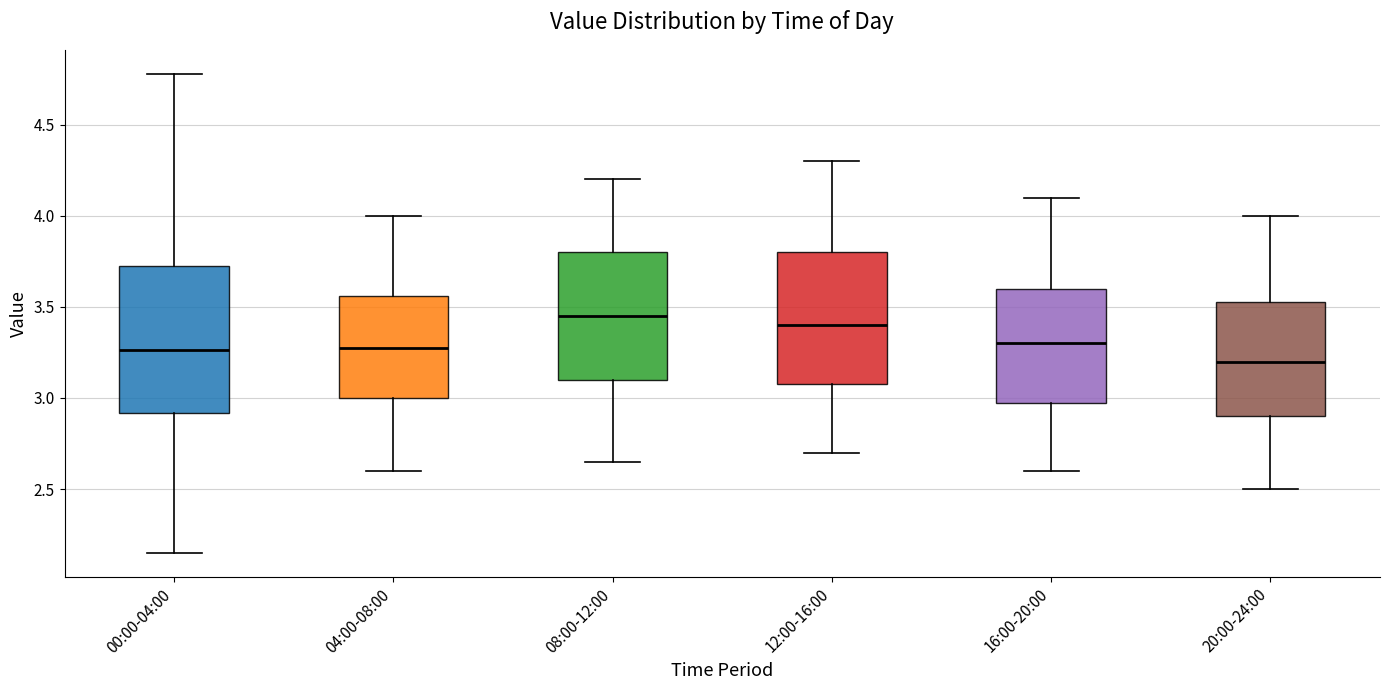

Reading left to right, read every box against the y-axis: the position of its median line, the range the box covers, and the ends of its whiskers. The values are not printed on the chart, so give them approximately, as read against the axis.

00:00-04:00: median 3.25, box 2.90 to 3.75, whiskers 2.15 to 4.80
04:00-08:00: median 3.30, box 3.00 to 3.55, whiskers 2.60 to 4.00
08:00-12:00: median 3.45, box 3.10 to 3.80, whiskers 2.65 to 4.20
12:00-16:00: median 3.40, box 3.10 to 3.80, whiskers 2.70 to 4.30
16:00-20:00: median 3.30, box 3.00 to 3.60, whiskers 2.60 to 4.10
20:00-24:00: median 3.20, box 2.90 to 3.55, whiskers 2.50 to 4.00